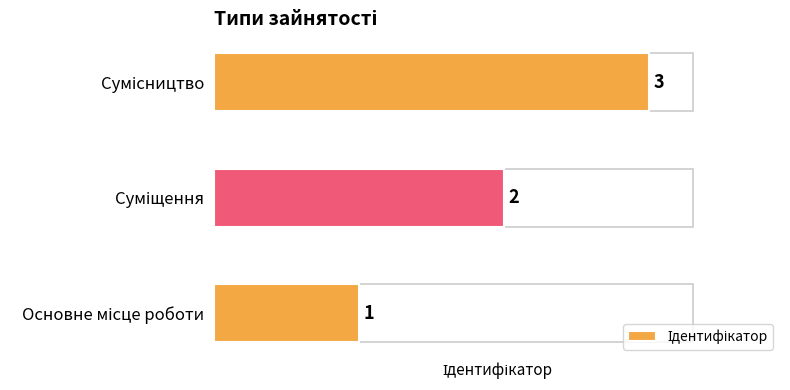

How many values are between 1 and 3?

3